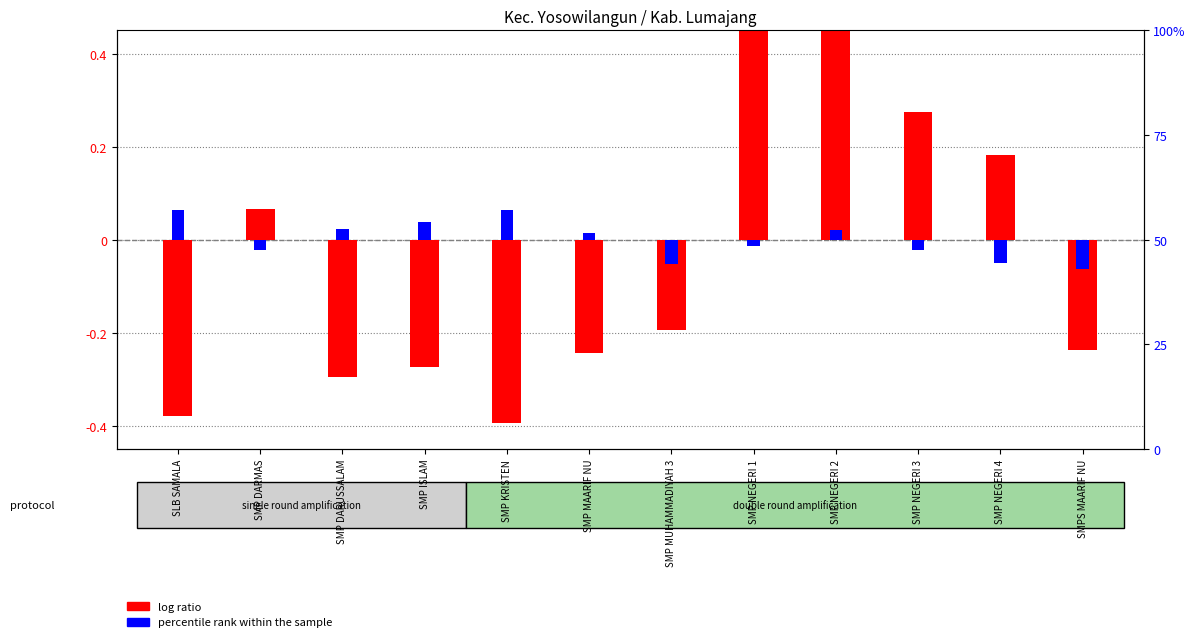

Which series has the largest total across all categories?

percentile rank within the sample